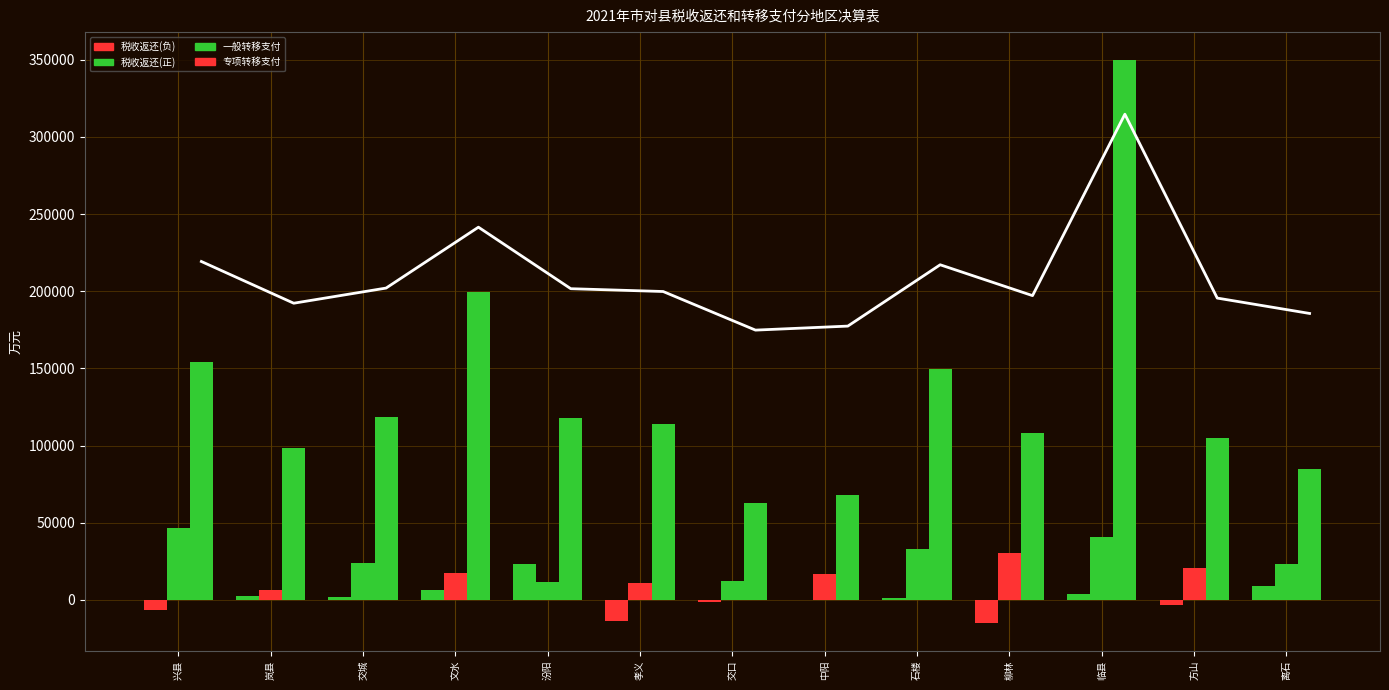

List the labels in order of value, largest first.

临县, 文水, 兴县, 石楼, 交城, 汾阳, 孝义, 柳林, 方山, 岚县, 离石, 中阳, 交口